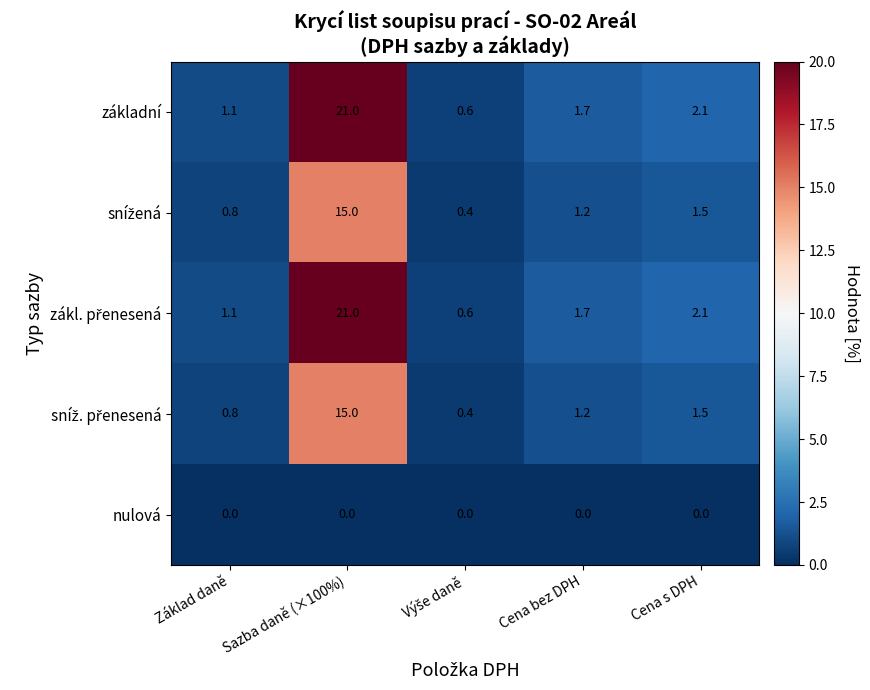

At which category is the sum across all series the highest?

Sazba daně (×100%)